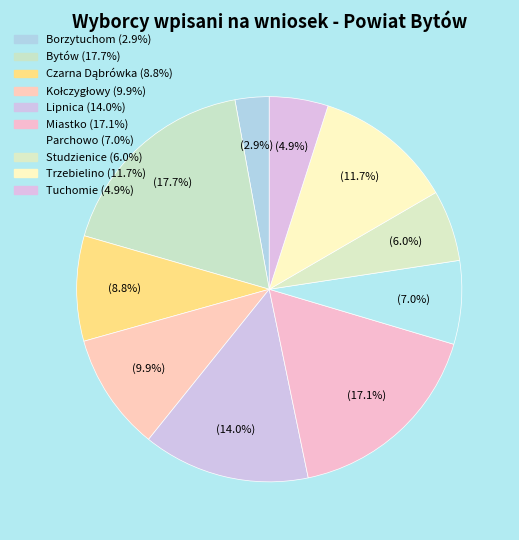

How many segments does this pie chart have?

10